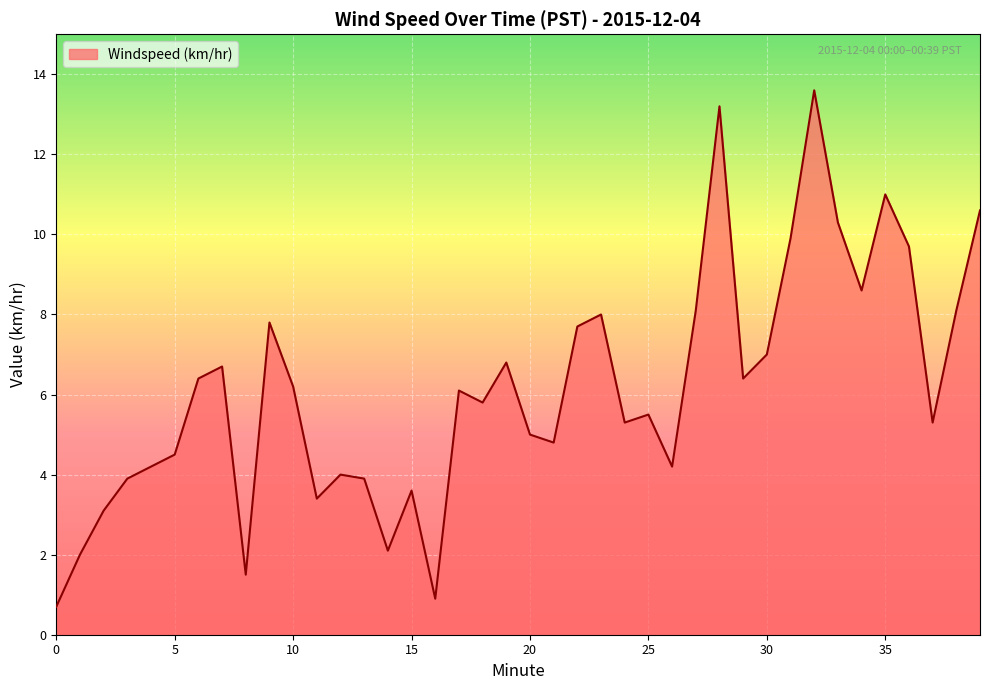

What is the minimum value shown in the chart?

0.7